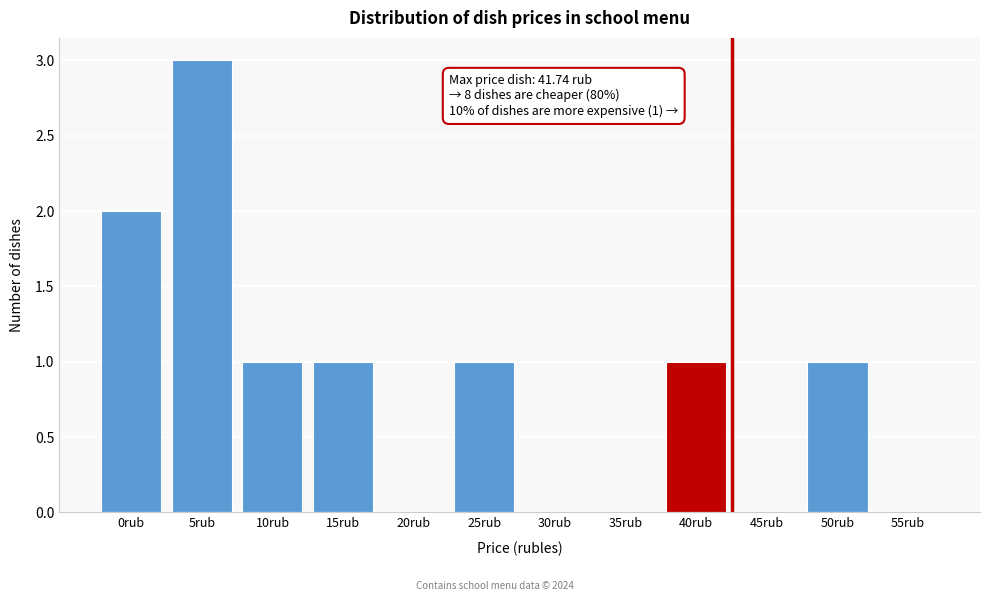

Reading right to left, list all the values displayed in this chart.

55rub=0	50rub=1	45rub=0	40rub=1	35rub=0	30rub=0	25rub=1	20rub=0	15rub=1	10rub=1	5rub=3	0rub=2